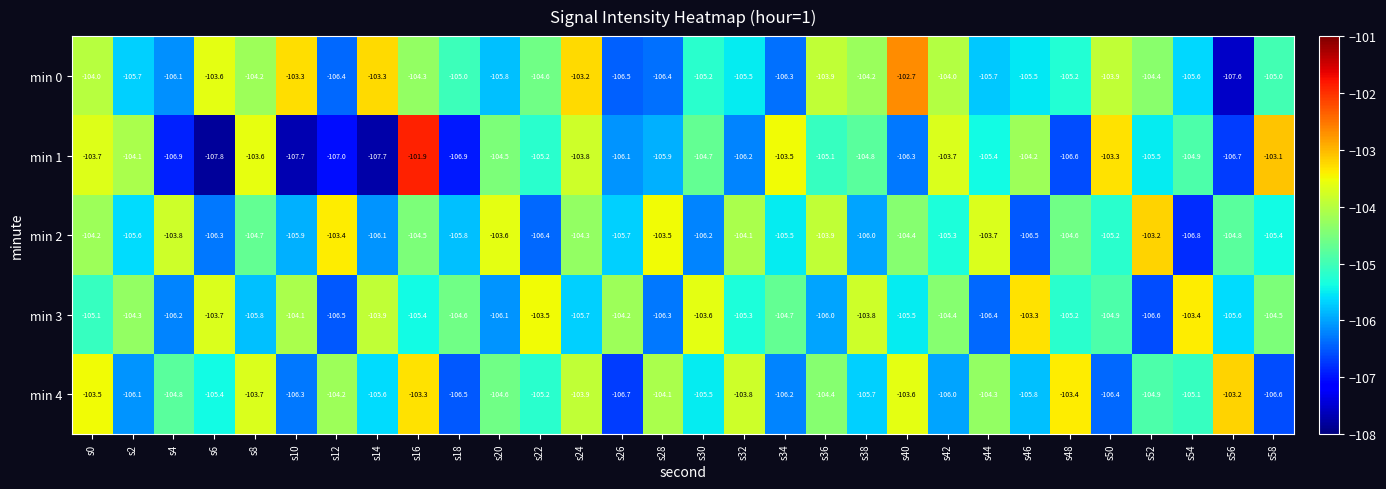

How many data points does each series have?

30